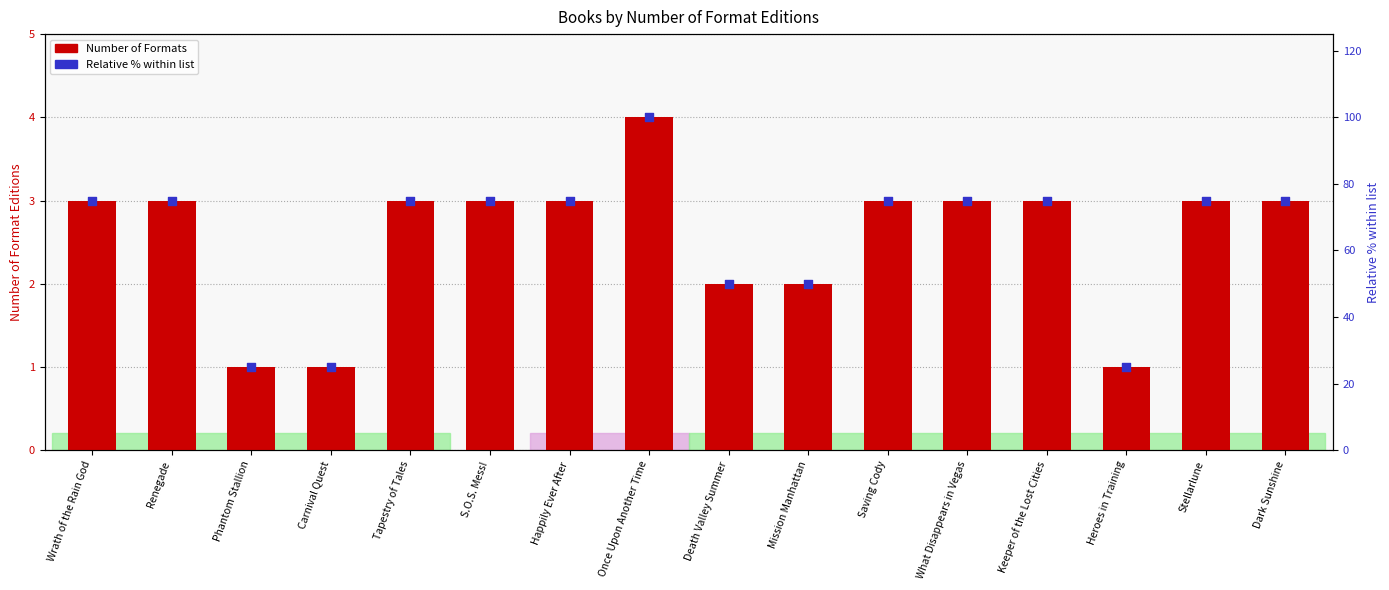

Which series has the widest spread of Y values?

Relative % within list